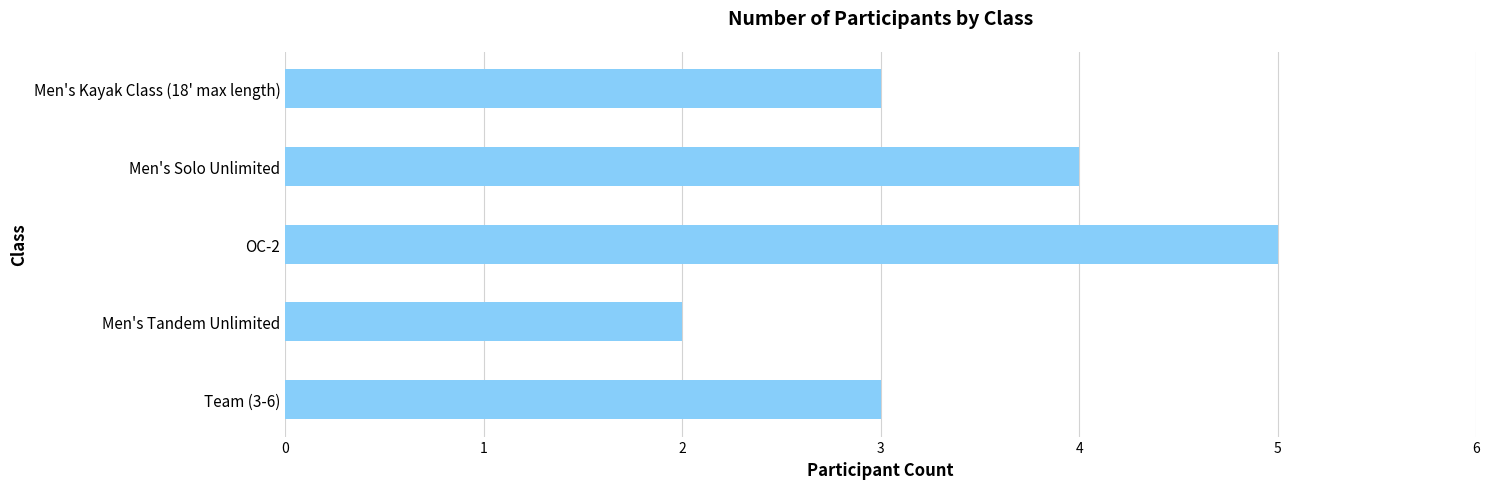

What is the difference between the maximum and minimum values?

3